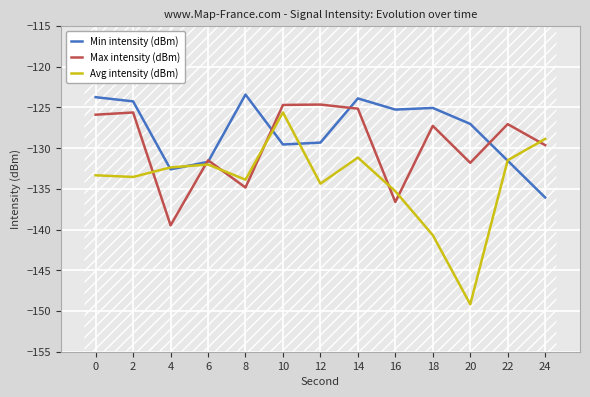

Is the value of Max intensity (dBm) at 24 greater than the value of Min intensity (dBm) at 10?

No